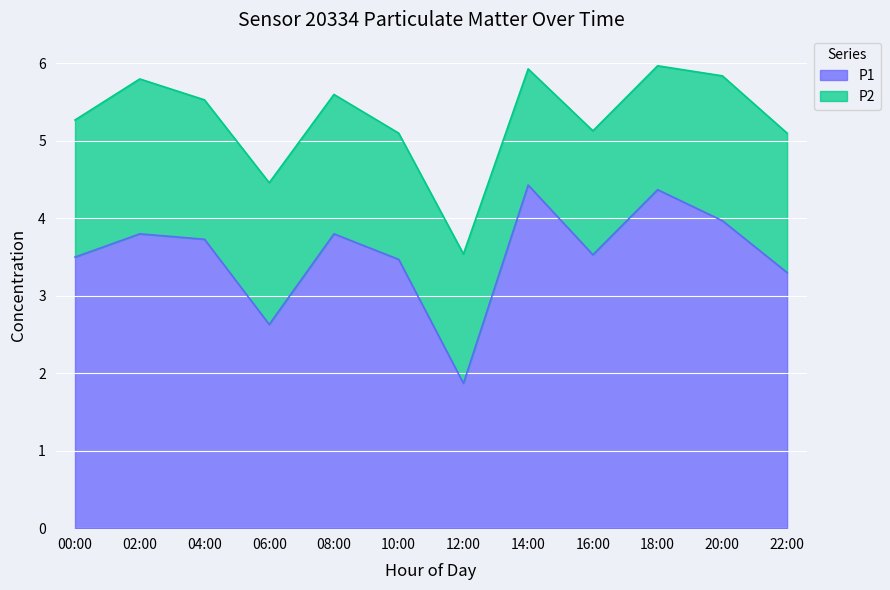

List the labels in order of value, largest first.

14:00, 18:00, 20:00, 02:00, 08:00, 04:00, 16:00, 00:00, 10:00, 22:00, 06:00, 12:00